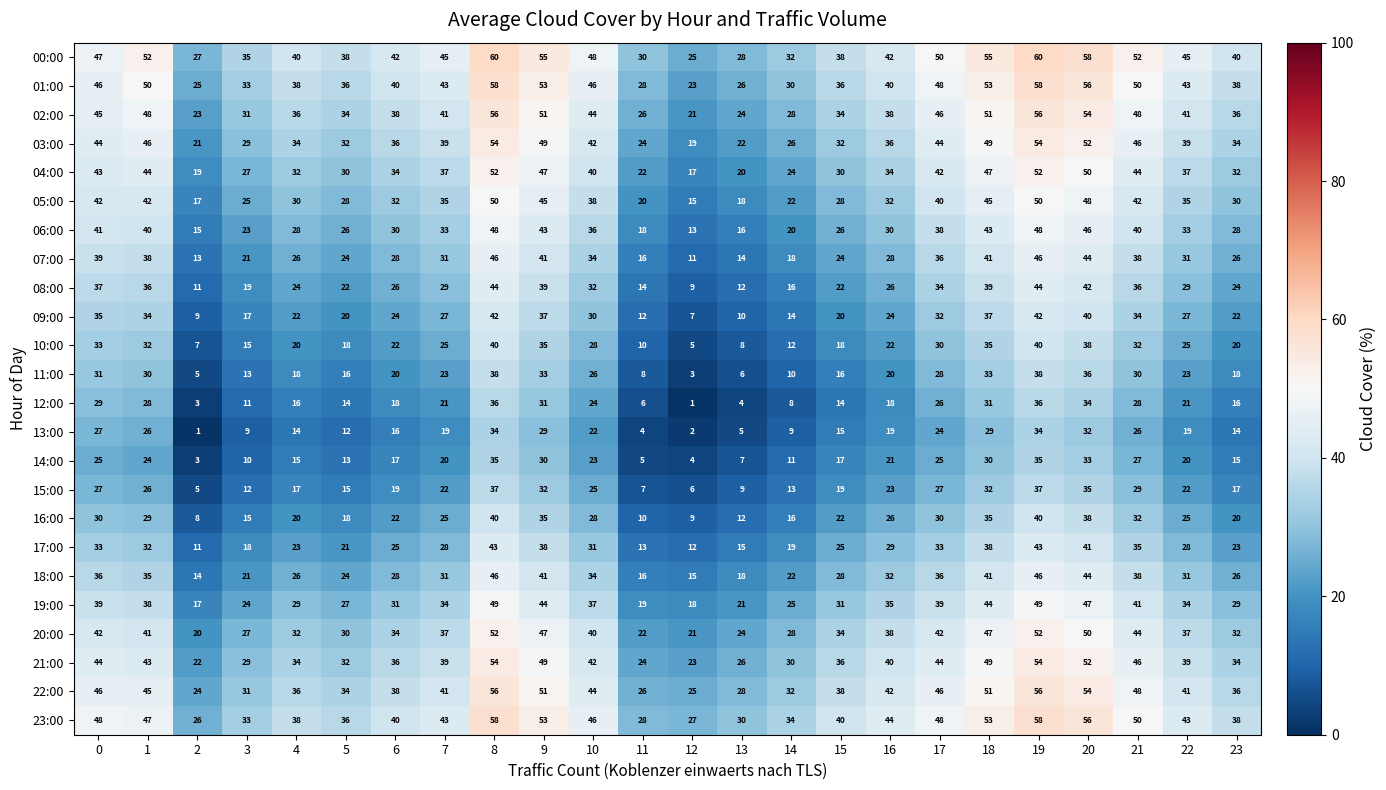

Is it true that 05:00 equals 46 at 4?

False